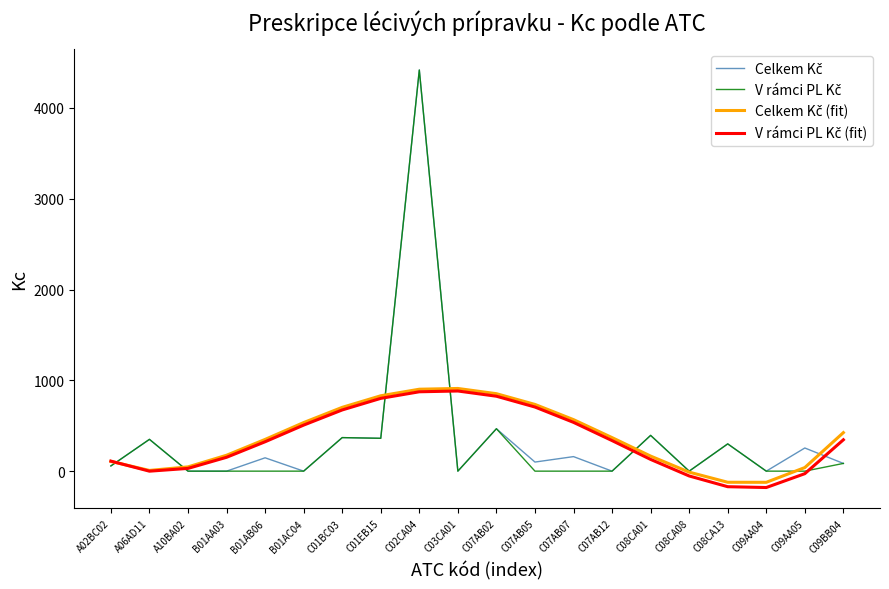

What is the total value across all series at C01BC03?

2115.6